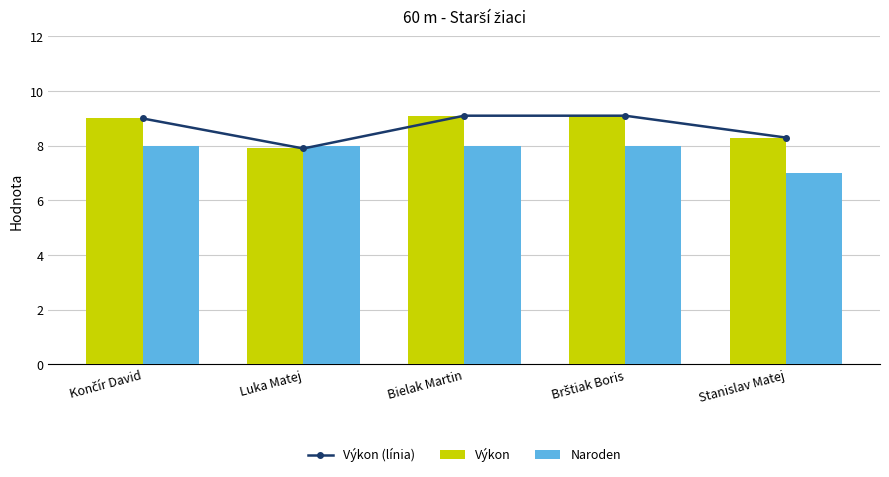

What is the label of the 4th bar from the right?

Luka Matej